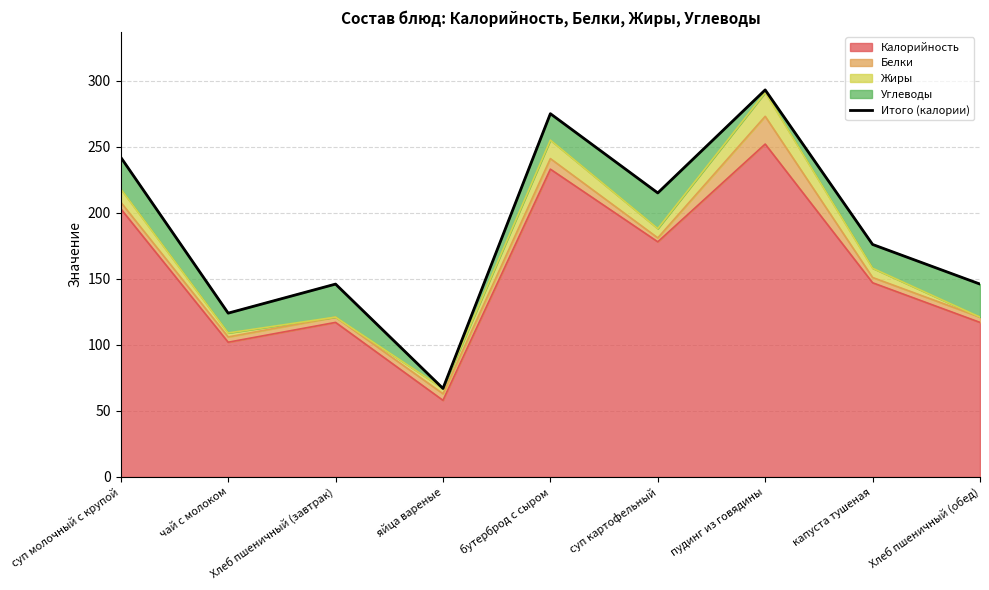

The chart shows a value of 16 at яйца вареные. True or false?

False